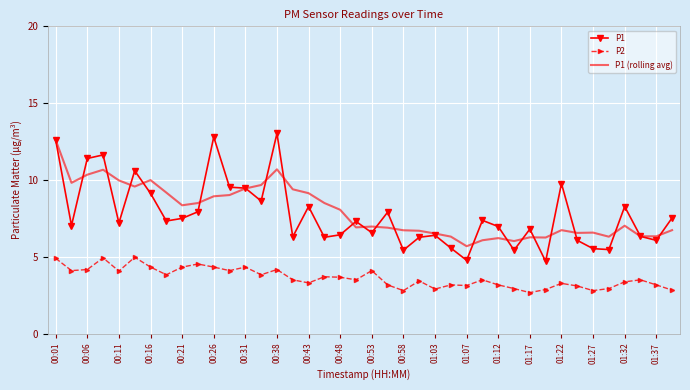

What is the maximum value for P1?

13.0